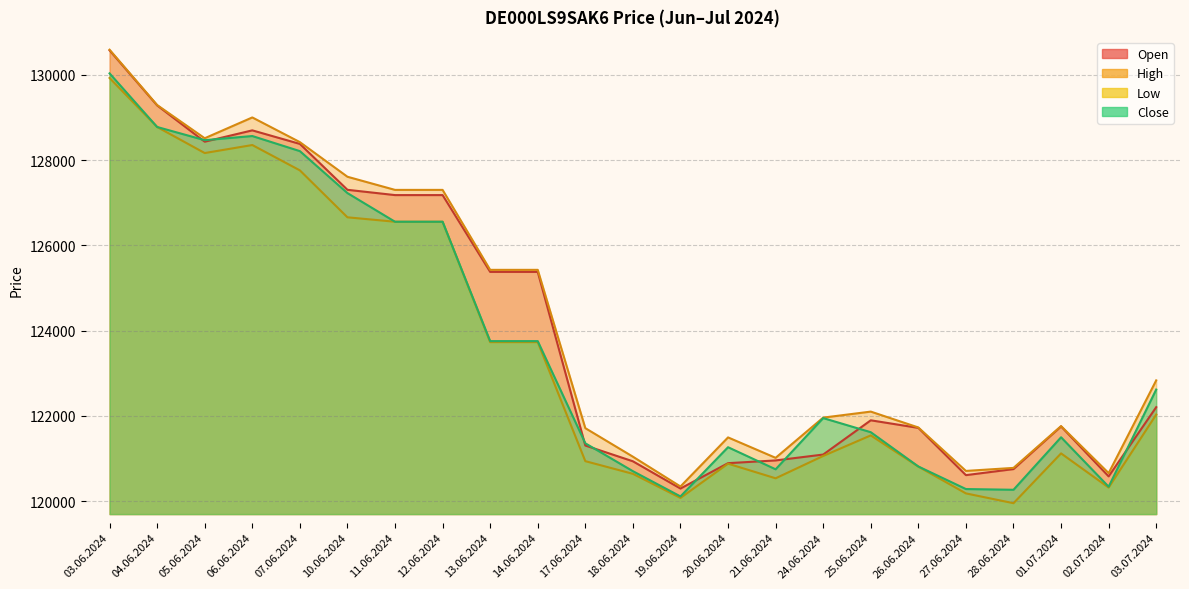

Between 11.06.2024 and 28.06.2024, which series saw the biggest shift?

Low